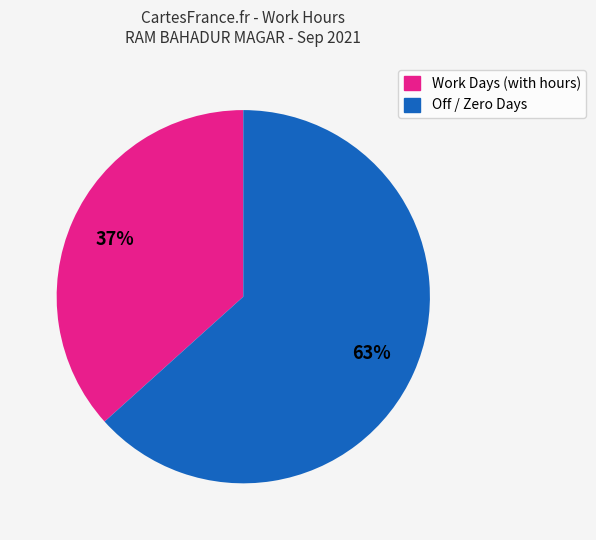

To the nearest percent, what is the average slice percentage?

50%